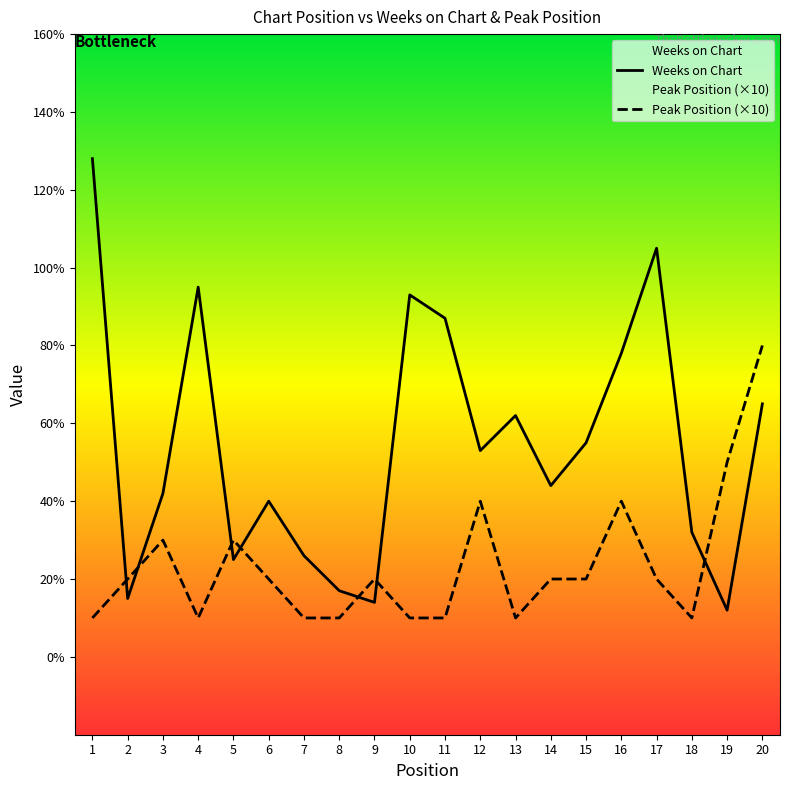

Between which two adjacent categories do Peak Position (×10) and Weeks on Chart first intersect?

1 and 2